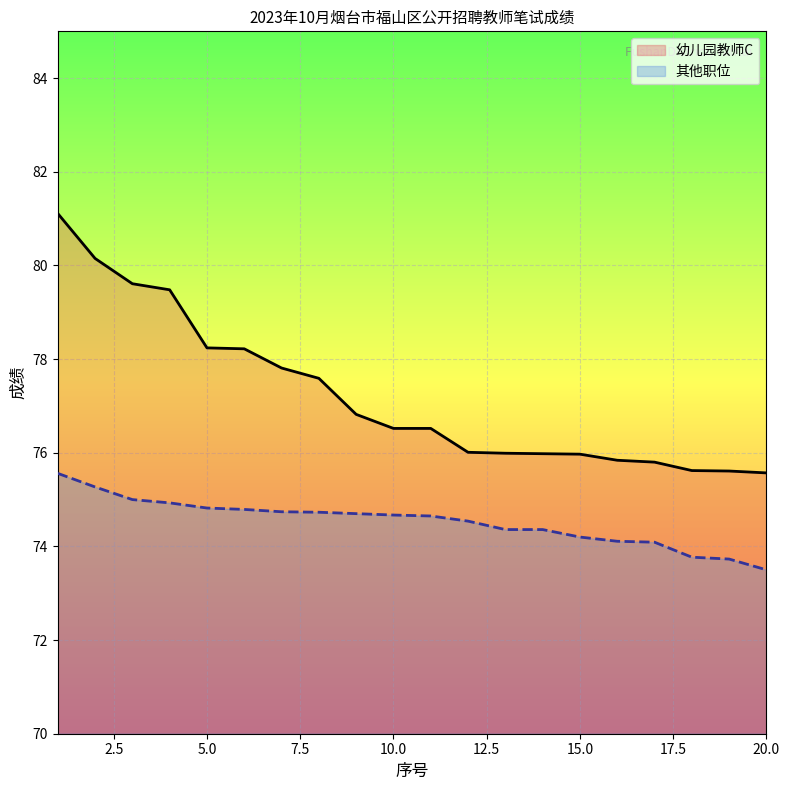

True or false: 幼儿园教师C has a value of 76.8 at 9.

True